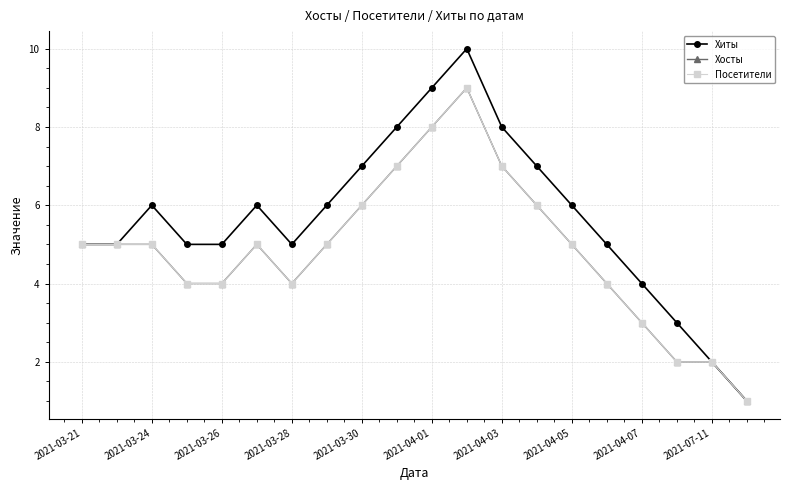

Is this an area chart (filled region under the line)?

No